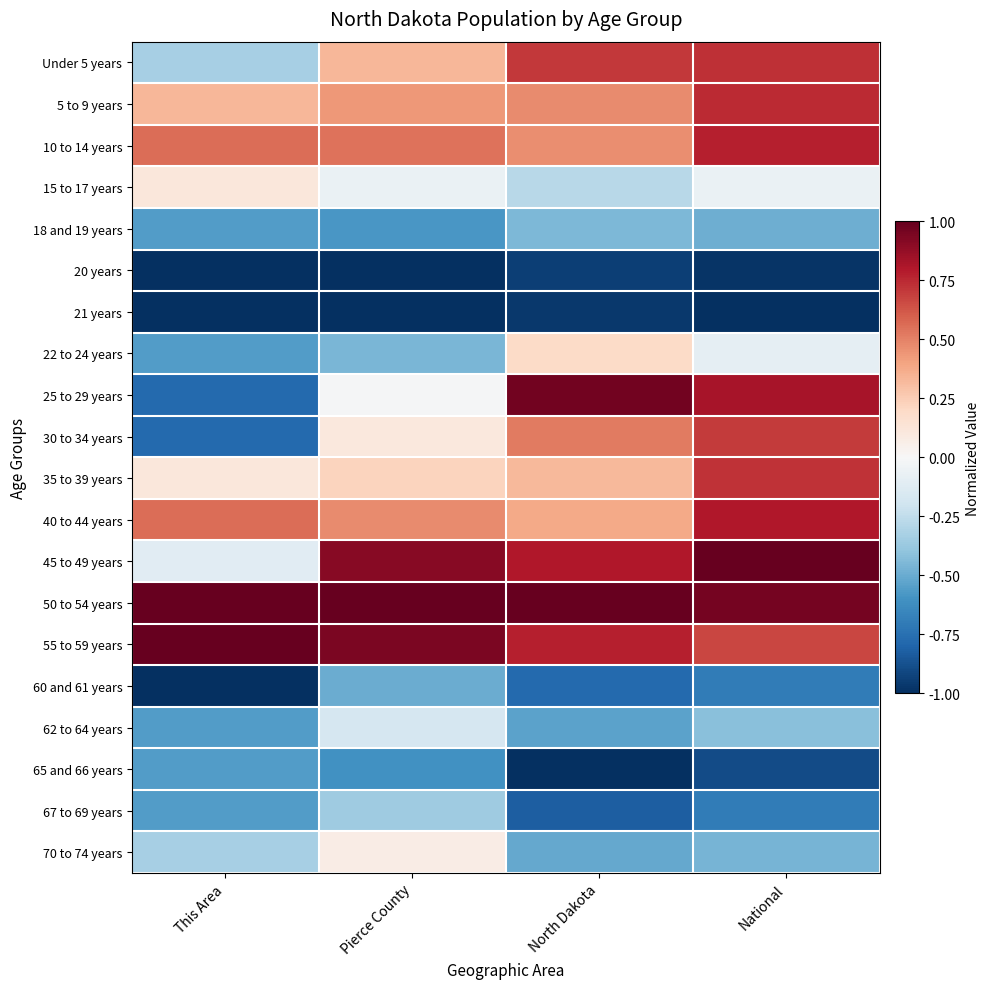

Reading left to right, what are all the values shown in this chart?

Under 5 years: This Area=-0.3	Pierce County=0.3	North Dakota=0.7	National=0.7
5 to 9 years: This Area=0.3	Pierce County=0.4	North Dakota=0.5	National=0.7
10 to 14 years: This Area=0.6	Pierce County=0.5	North Dakota=0.5	National=0.8
15 to 17 years: This Area=0.1	Pierce County=-0.1	North Dakota=-0.3	National=-0.1
18 and 19 years: This Area=-0.6	Pierce County=-0.6	North Dakota=-0.4	National=-0.5
20 years: This Area=-1.0	Pierce County=-1.0	North Dakota=-0.9	National=-1.0
21 years: This Area=-1.0	Pierce County=-1.0	North Dakota=-1.0	National=-1.0
22 to 24 years: This Area=-0.6	Pierce County=-0.5	North Dakota=0.2	National=-0.1
25 to 29 years: This Area=-0.8	Pierce County=-0.0	North Dakota=1.0	National=0.8
30 to 34 years: This Area=-0.8	Pierce County=0.1	North Dakota=0.5	National=0.7
35 to 39 years: This Area=0.1	Pierce County=0.2	North Dakota=0.3	National=0.7
40 to 44 years: This Area=0.6	Pierce County=0.5	North Dakota=0.4	National=0.8
45 to 49 years: This Area=-0.1	Pierce County=0.9	North Dakota=0.8	National=1.0
50 to 54 years: This Area=1.0	Pierce County=1.0	North Dakota=1.0	National=1.0
55 to 59 years: This Area=1.0	Pierce County=0.9	North Dakota=0.8	National=0.7
60 and 61 years: This Area=-1.0	Pierce County=-0.5	North Dakota=-0.8	National=-0.7
62 to 64 years: This Area=-0.6	Pierce County=-0.2	North Dakota=-0.5	National=-0.4
65 and 66 years: This Area=-0.6	Pierce County=-0.6	North Dakota=-1.0	National=-0.9
67 to 69 years: This Area=-0.6	Pierce County=-0.4	North Dakota=-0.8	National=-0.7
70 to 74 years: This Area=-0.3	Pierce County=0.1	North Dakota=-0.5	National=-0.5